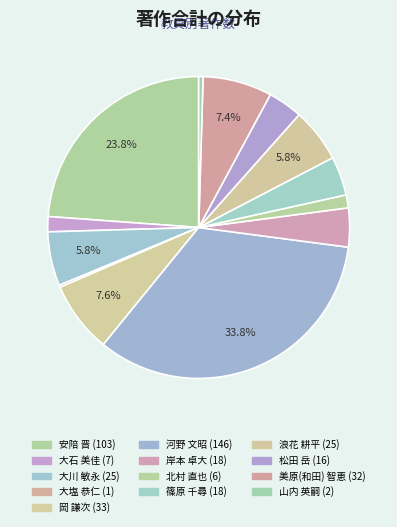

How many segments does this pie chart have?

13